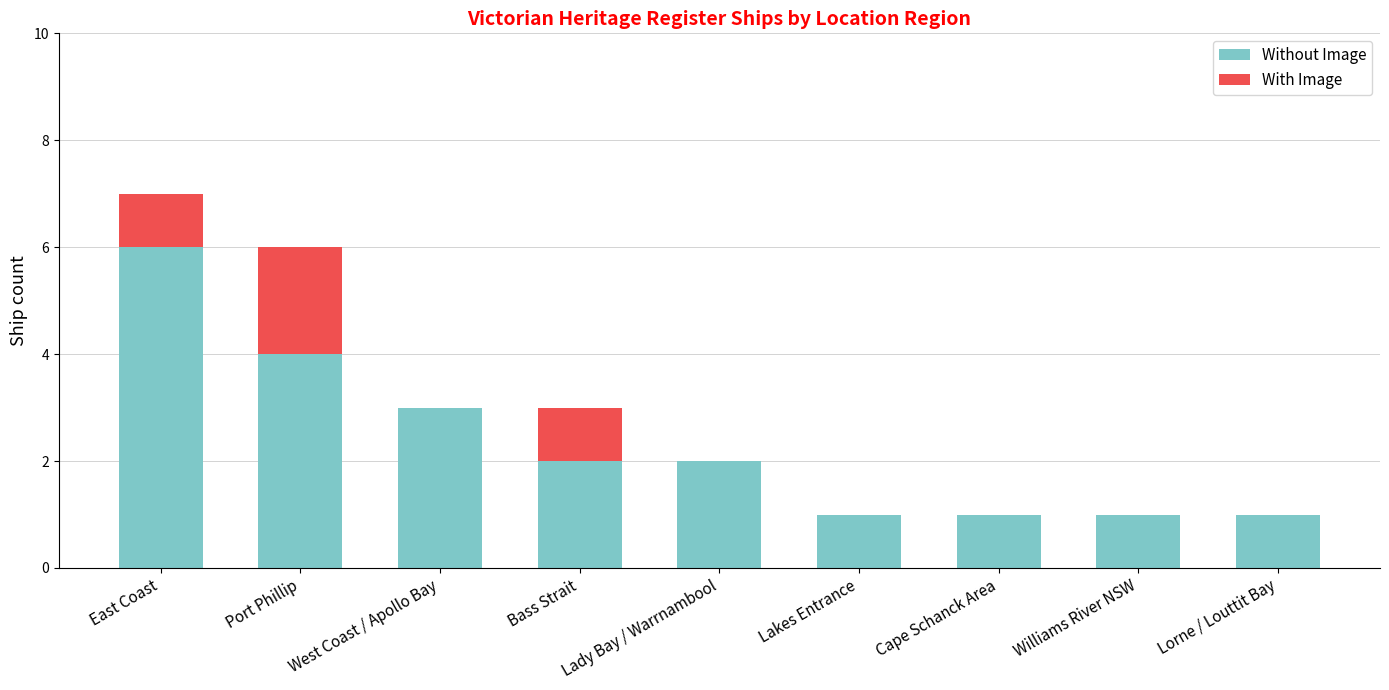

Which category has the highest value in the Without Image series?

East Coast